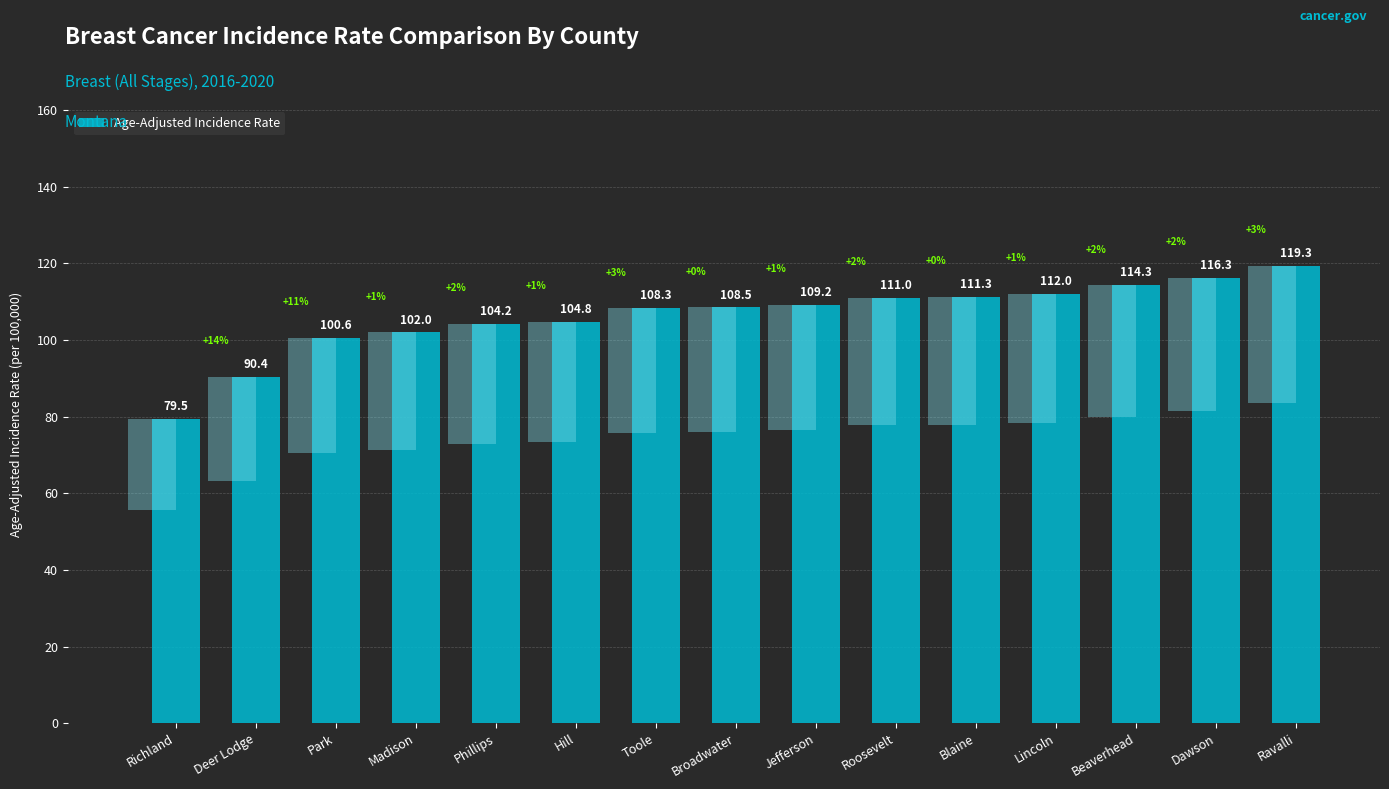

Which category has the lowest value across all series?

Richland